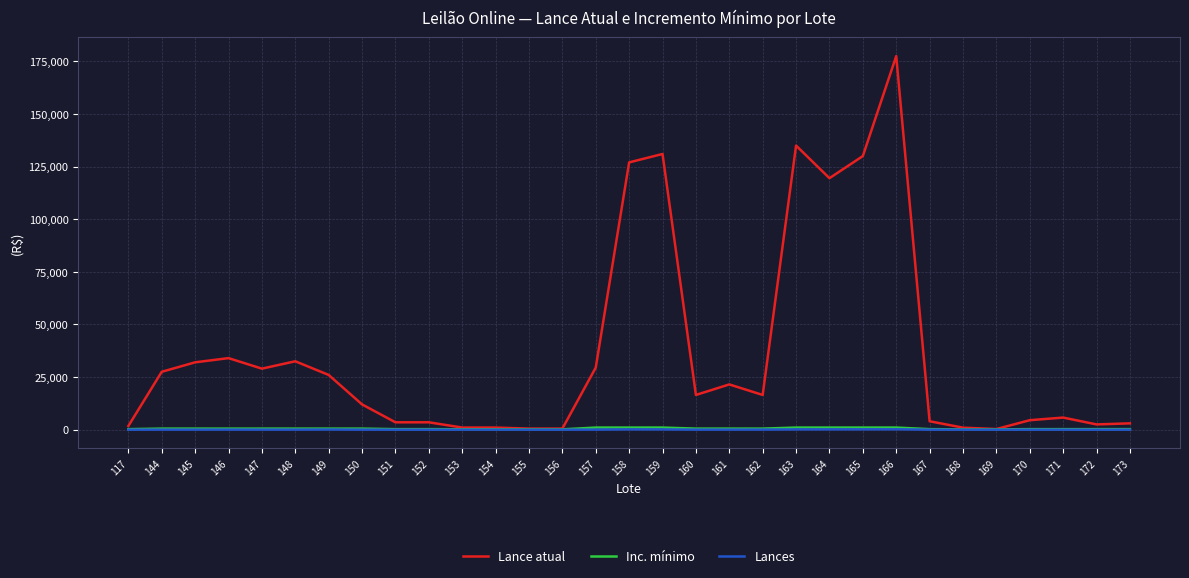

At which category is the sum across all series the highest?

166